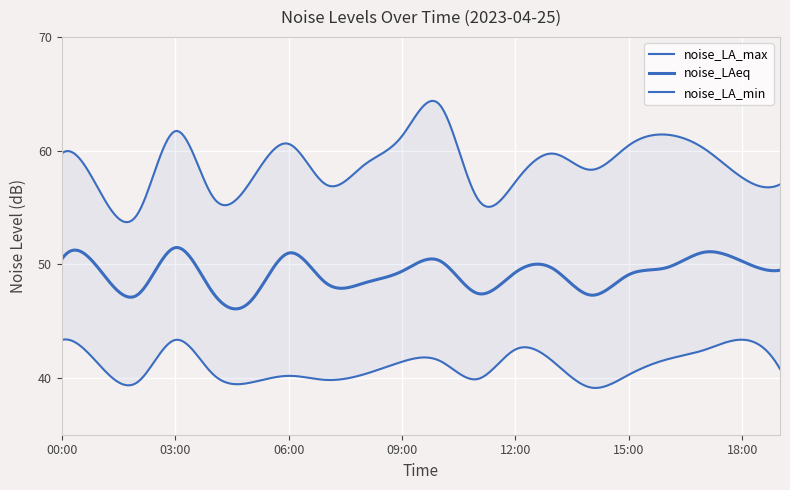

At which category does the chart reach its peak across all series?

10:00